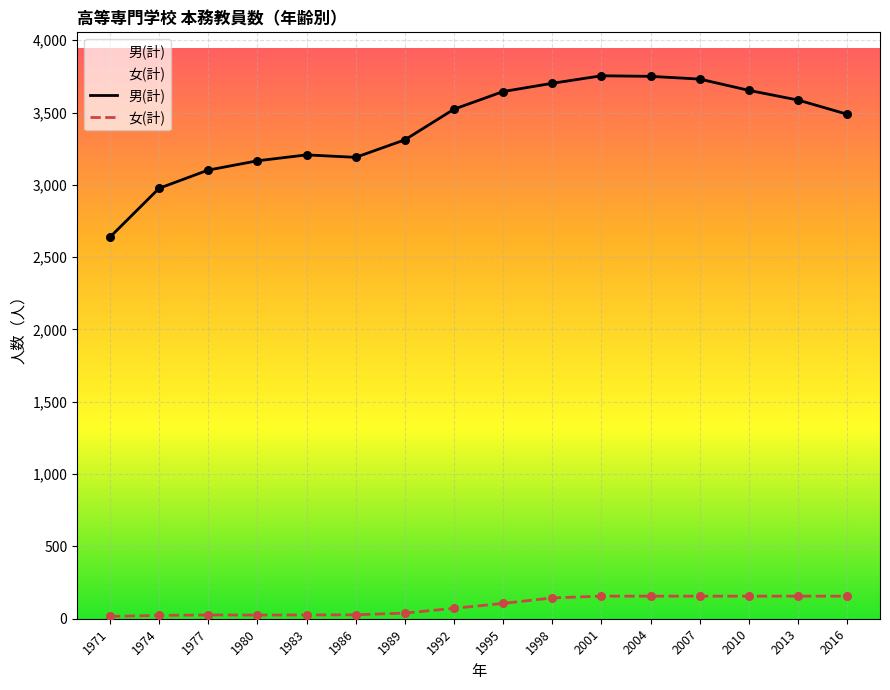

Which series contains the highest Y value?

男(計)